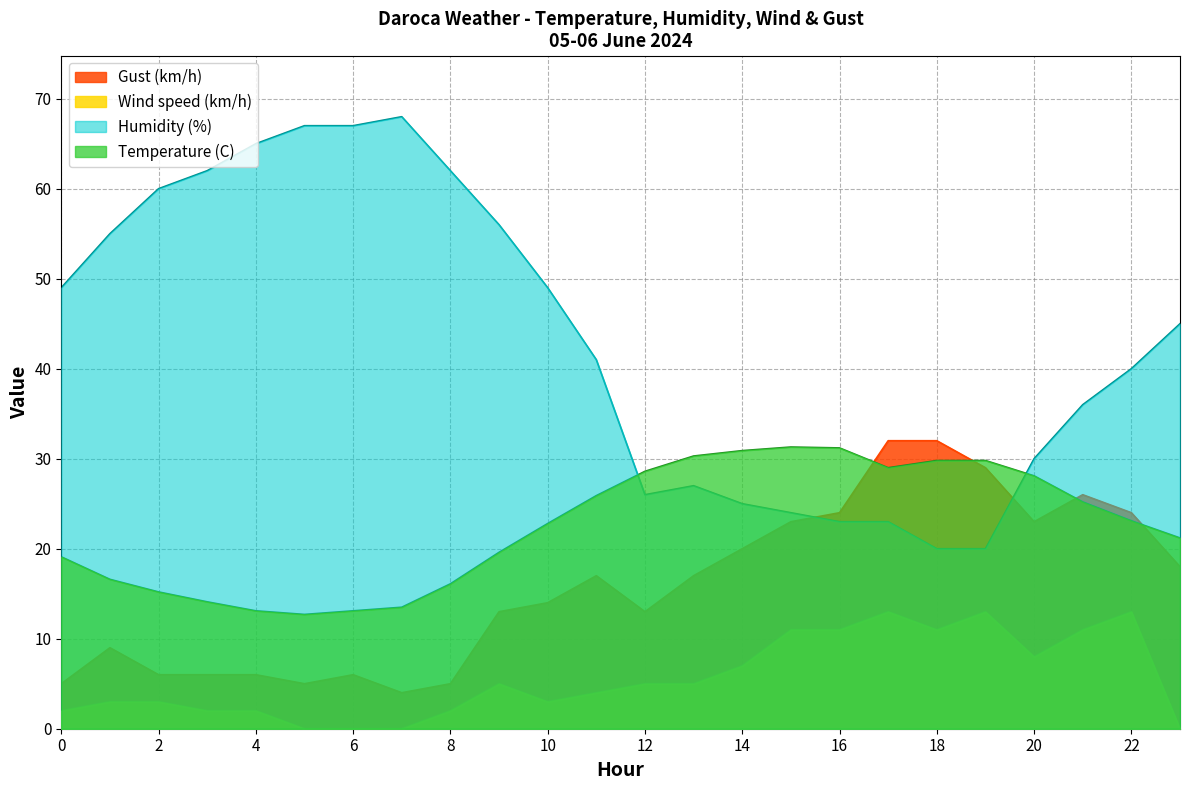

At 14, list the series in order from largest to smallest.

Temperature (C), Humidity (%), Gust (km/h), Wind speed (km/h)